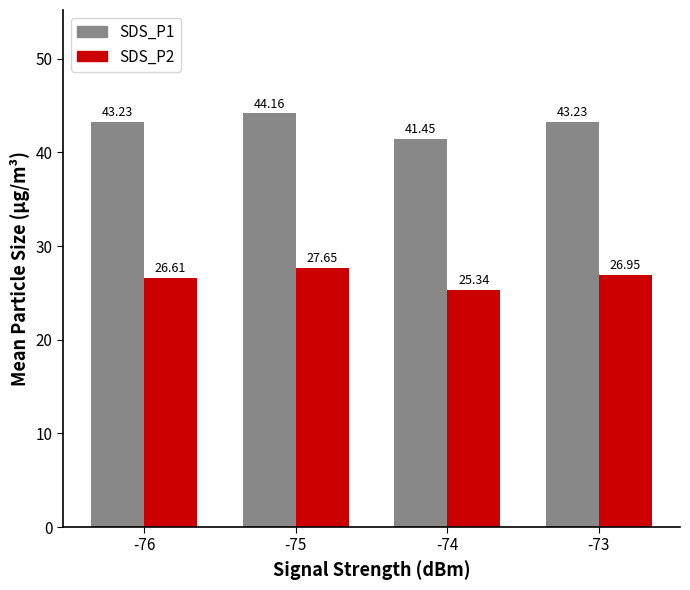

How many bars are there in total?

8